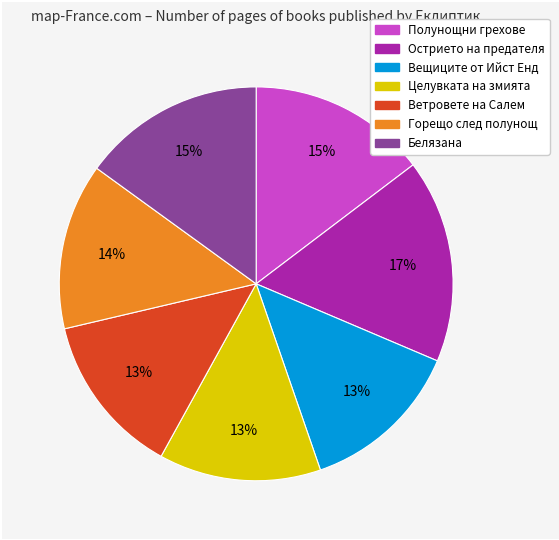

What percentage is the Целувката на змията slice, to the nearest percent?

13%